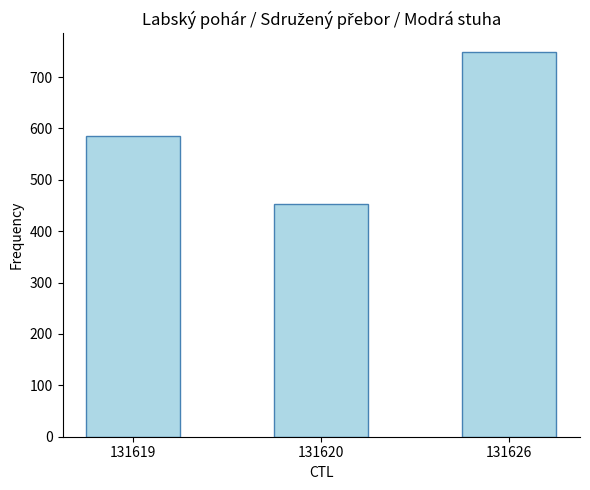

Count the number of categories in the chart.

3